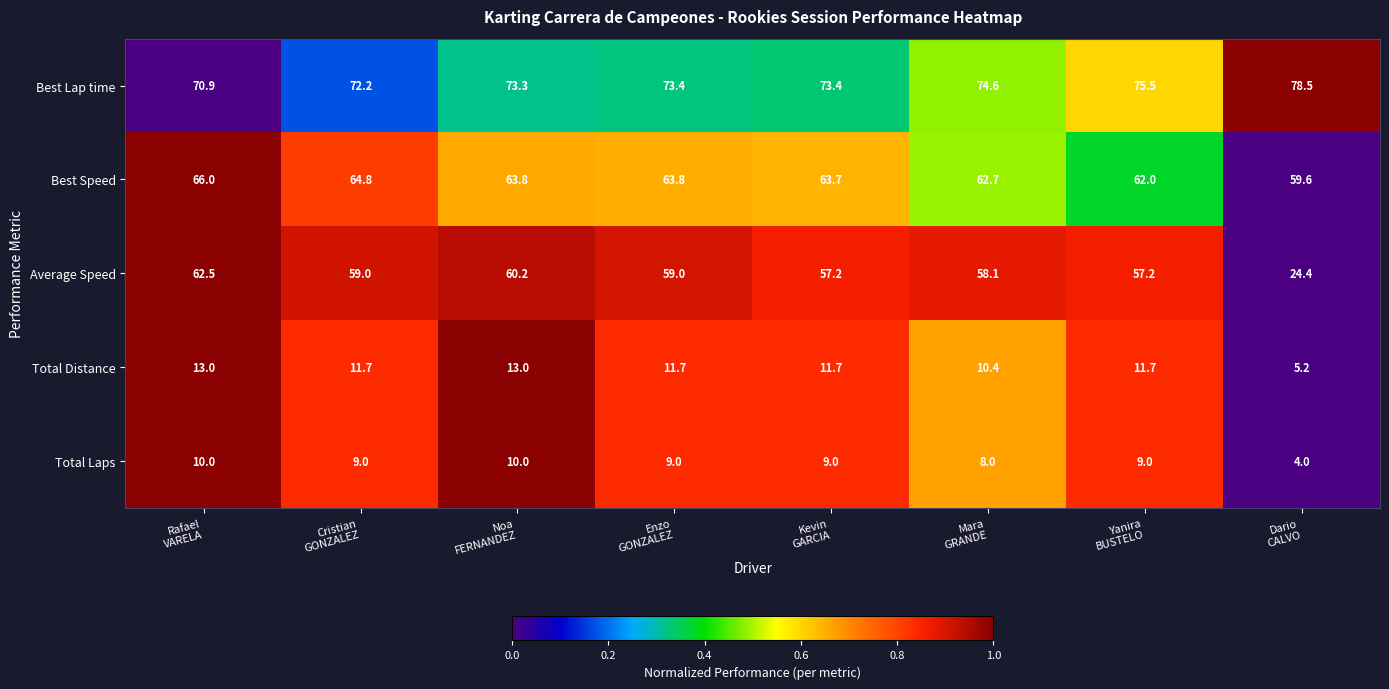

What is the smallest value displayed?

4.0